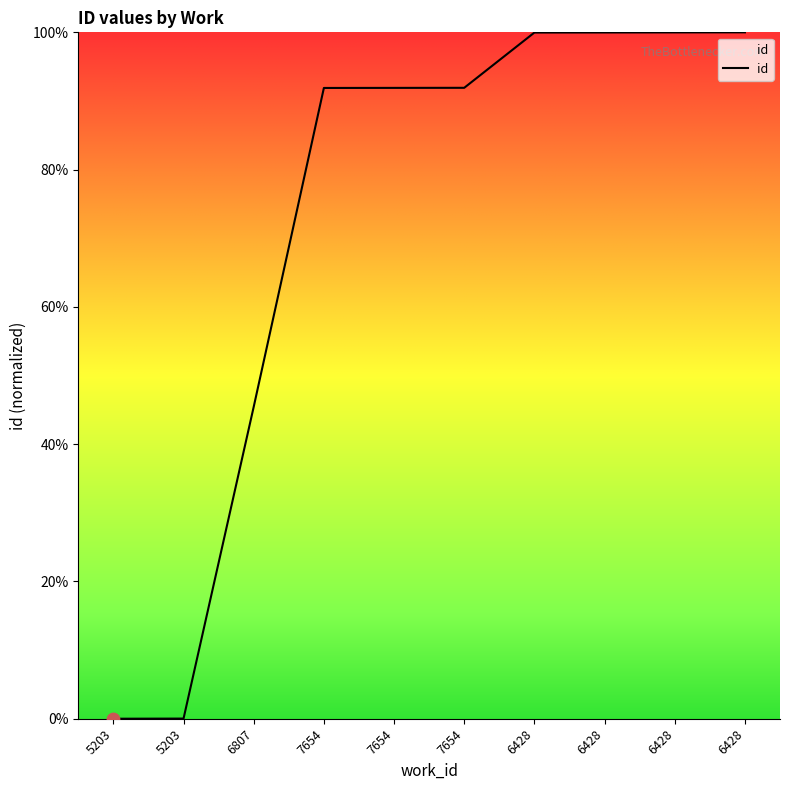

What is the change in value from 7654 to 6428?

+8.1